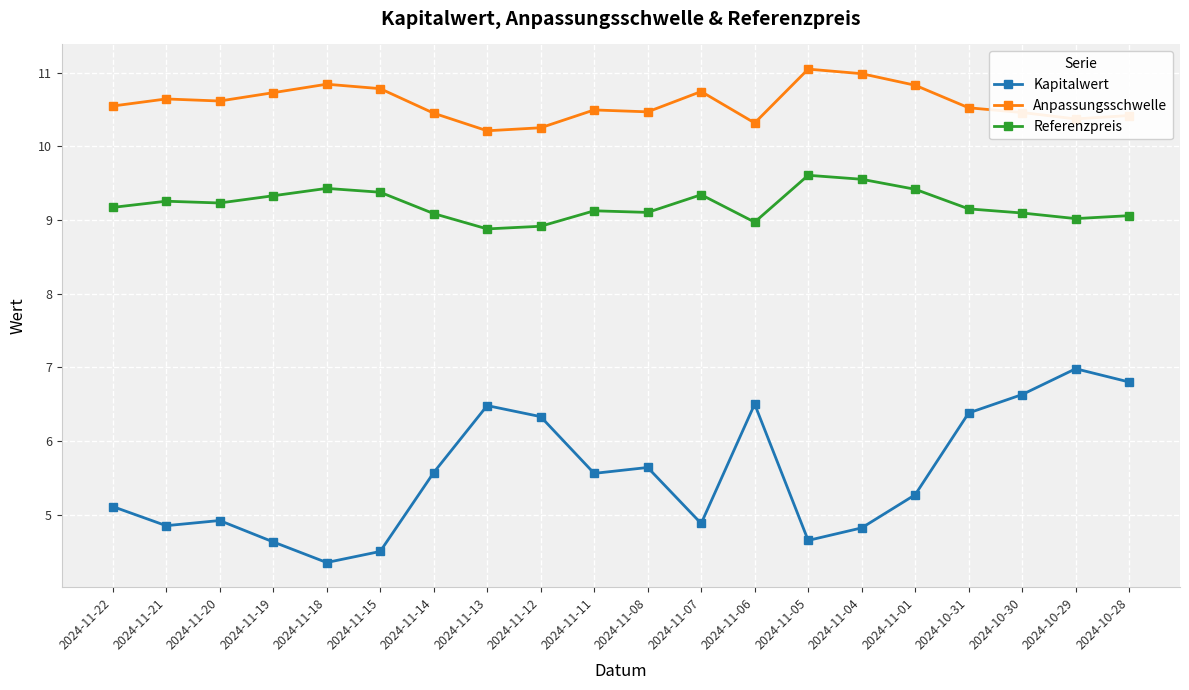

List the series in order of their overall mean, highest first.

Anpassungsschwelle, Referenzpreis, Kapitalwert